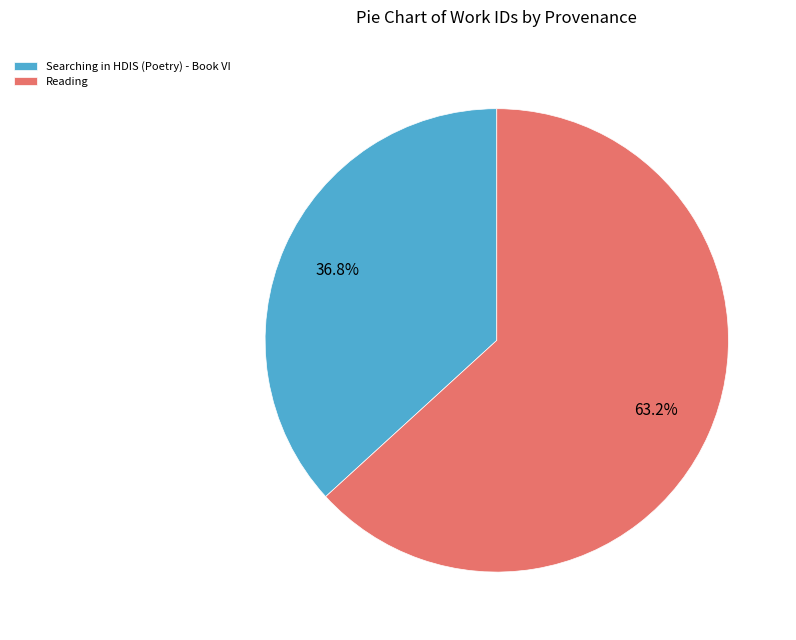

To the nearest percent, what is the difference between the largest and smallest slice percentages?

26%